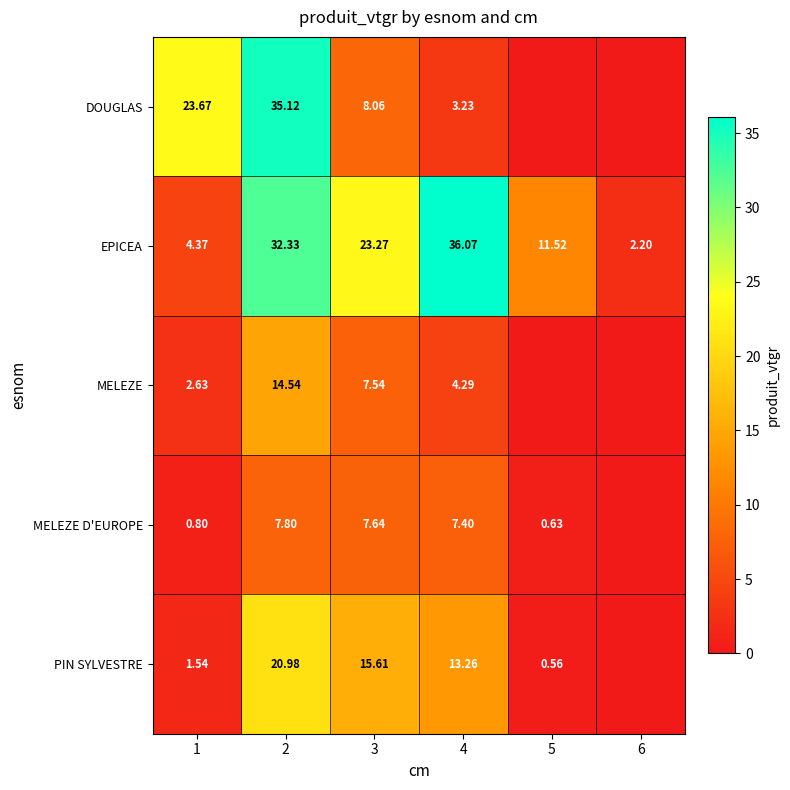

Which series changed the most between 3 and 4?

EPICEA